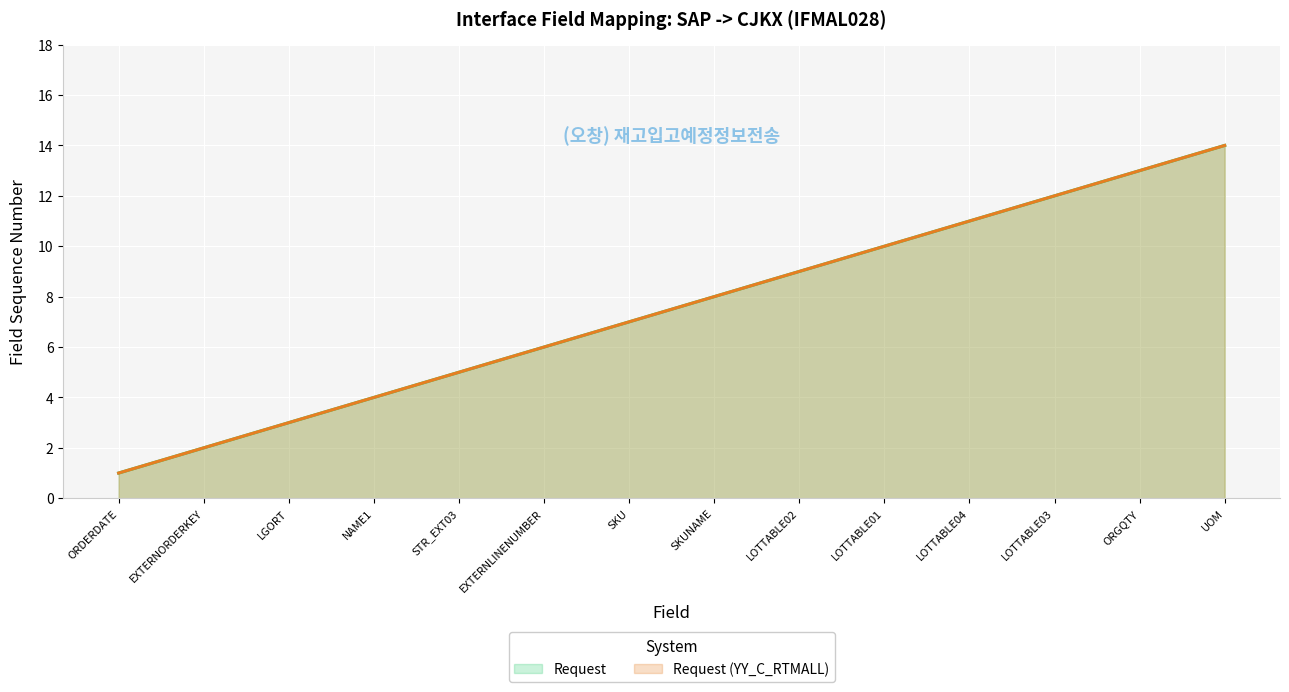

The Request (YY_C_RTMALL) series shows 13 at ORGQTY. True or false?

True